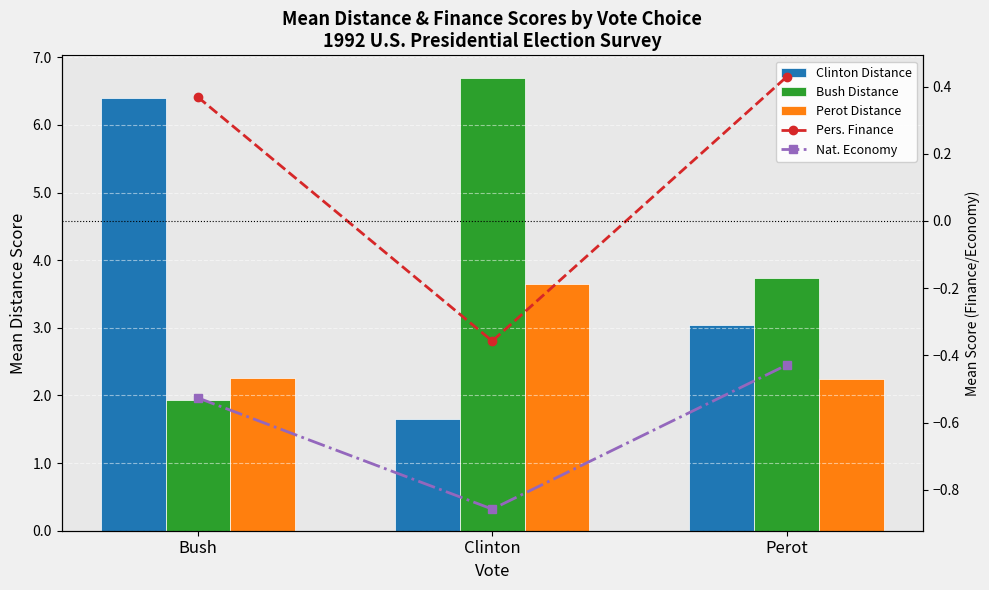

At which label does Clinton Distance first exceed 3?

Bush